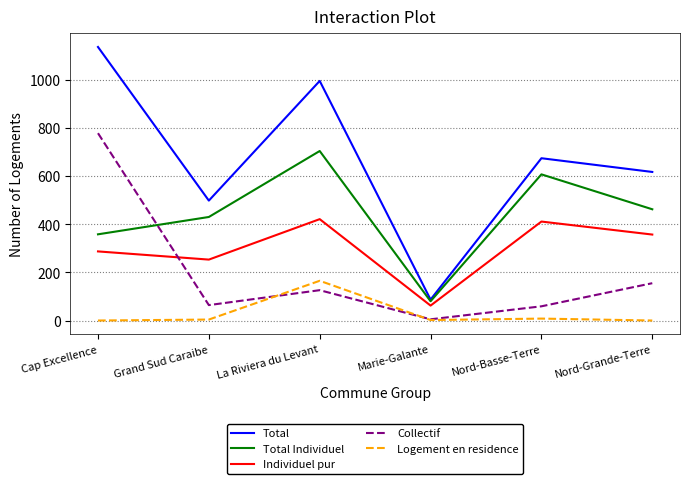

Between Nord-Basse-Terre and Nord-Grande-Terre, which series saw the biggest shift?

Total Individuel